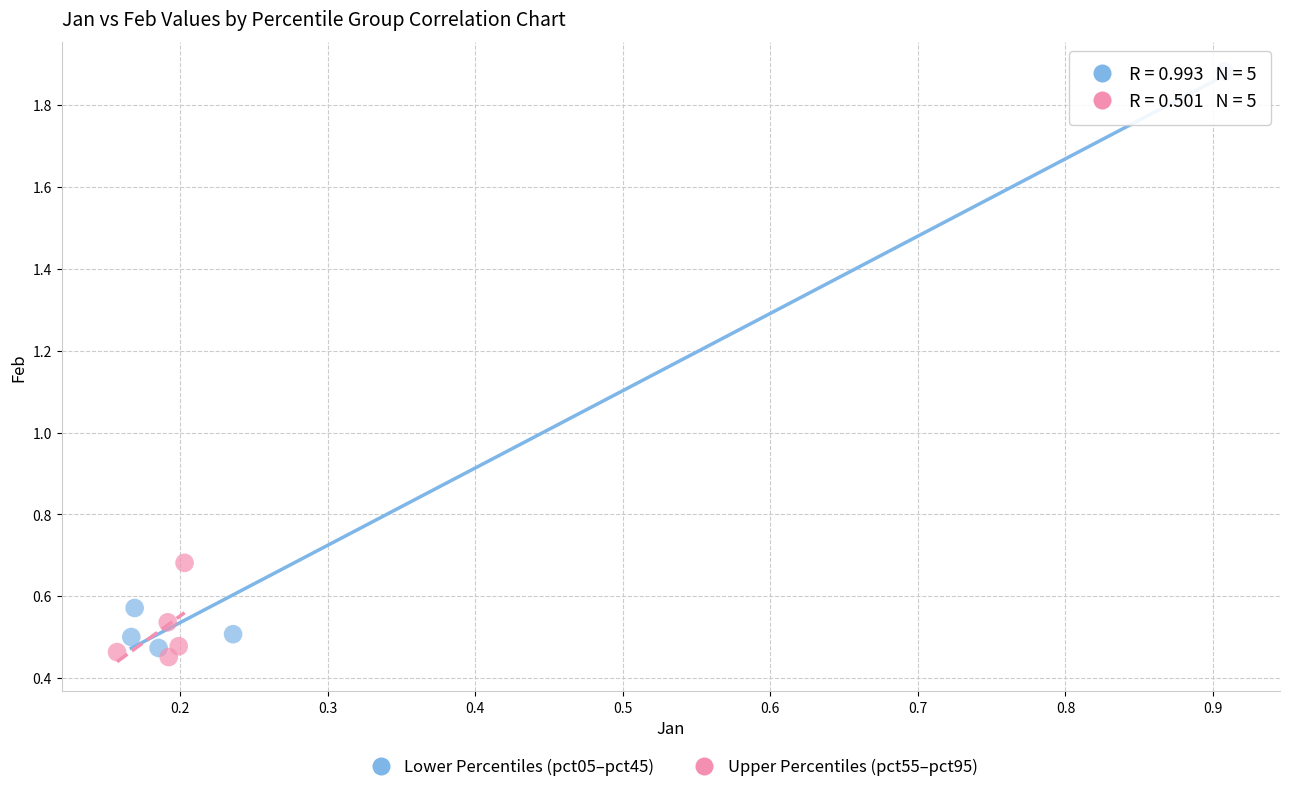

Which series reaches the minimum Y coordinate?

Upper Percentiles (pct55–pct95)